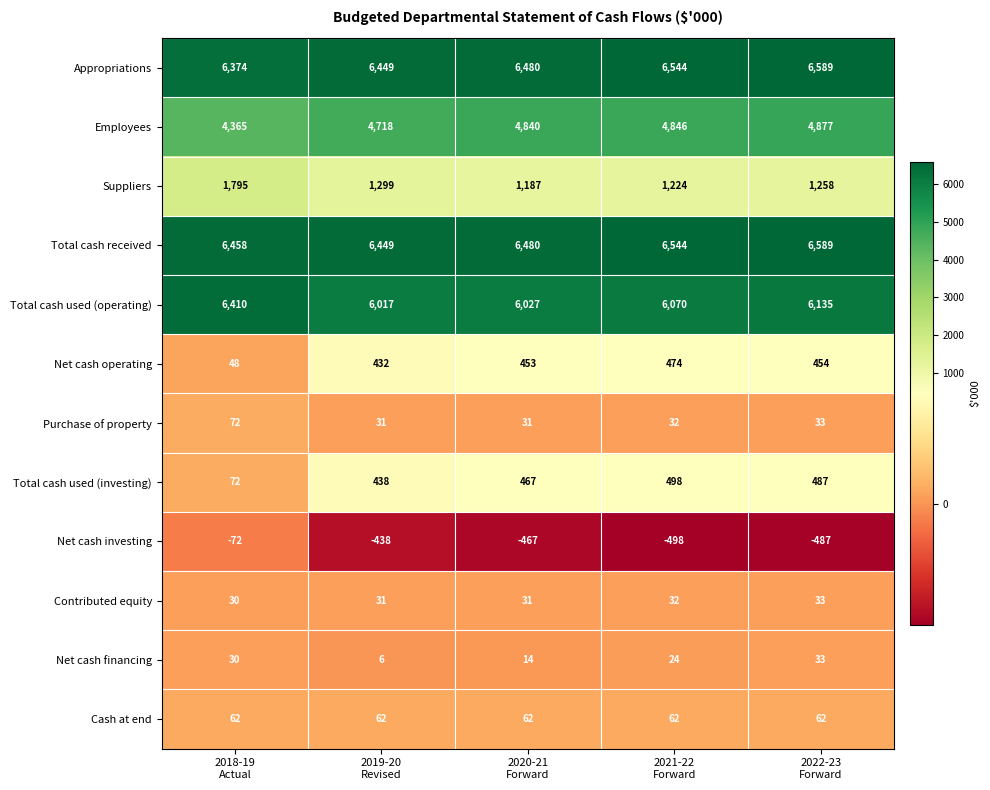

Which series has the widest spread of values?

Suppliers